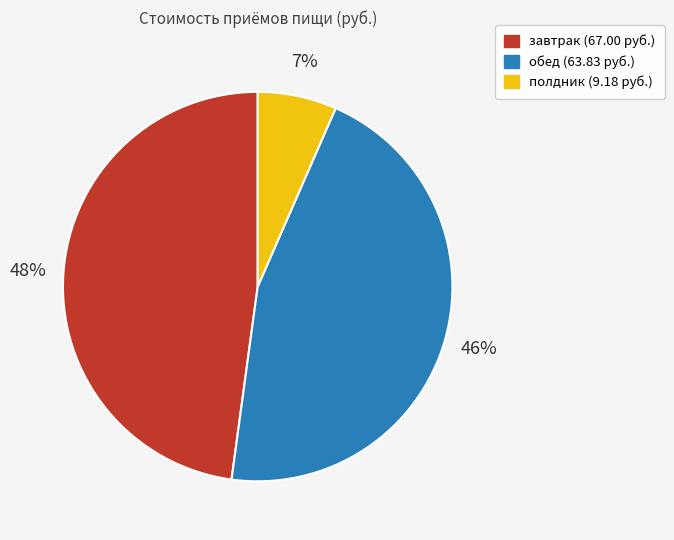

Is the sum of завтрак and обед greater than half?

Yes